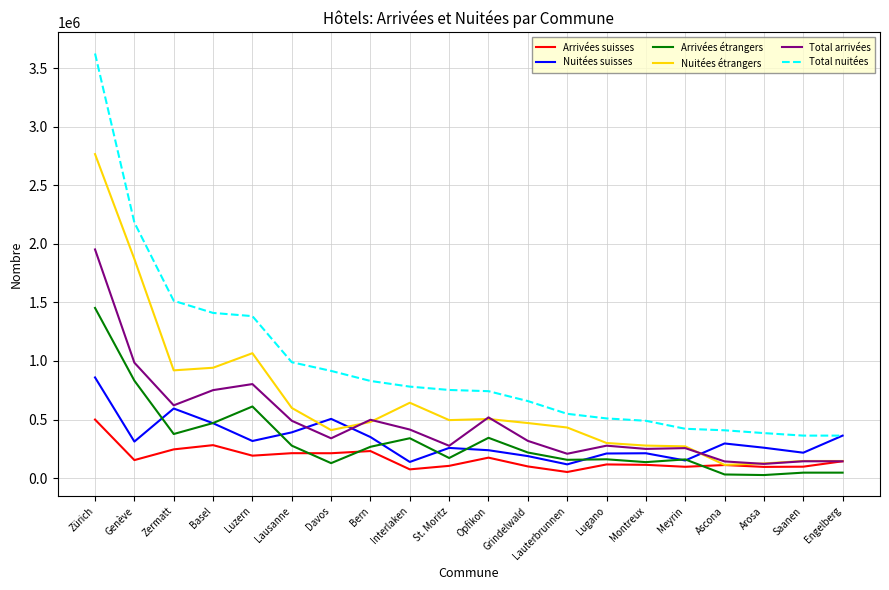

True or false: Nuitées étrangers has a value of 599075 at Lausanne.

True